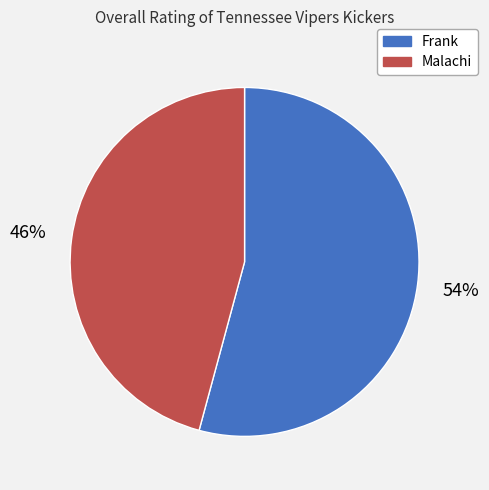

Rank the categories by value from highest to lowest.

Frank, Malachi